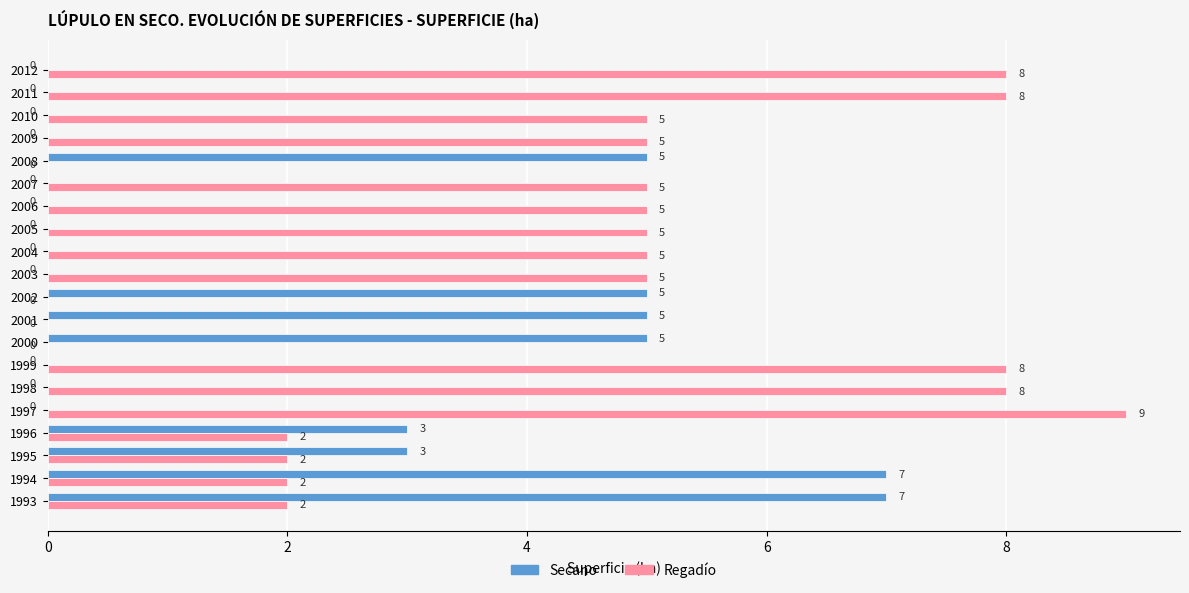

How many Regadío values are between 2 and 8?

15